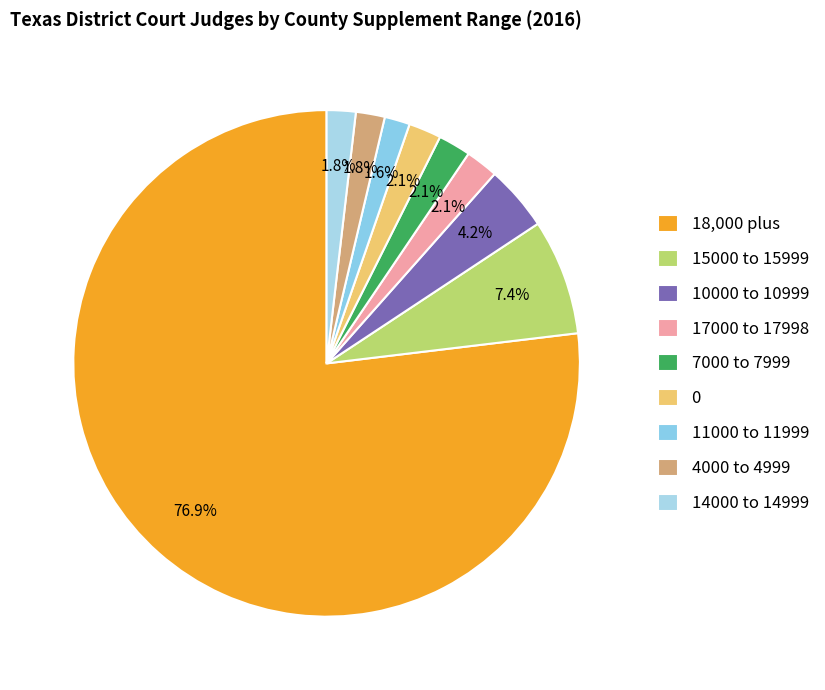

To the nearest percent, what is the average slice percentage?

11%